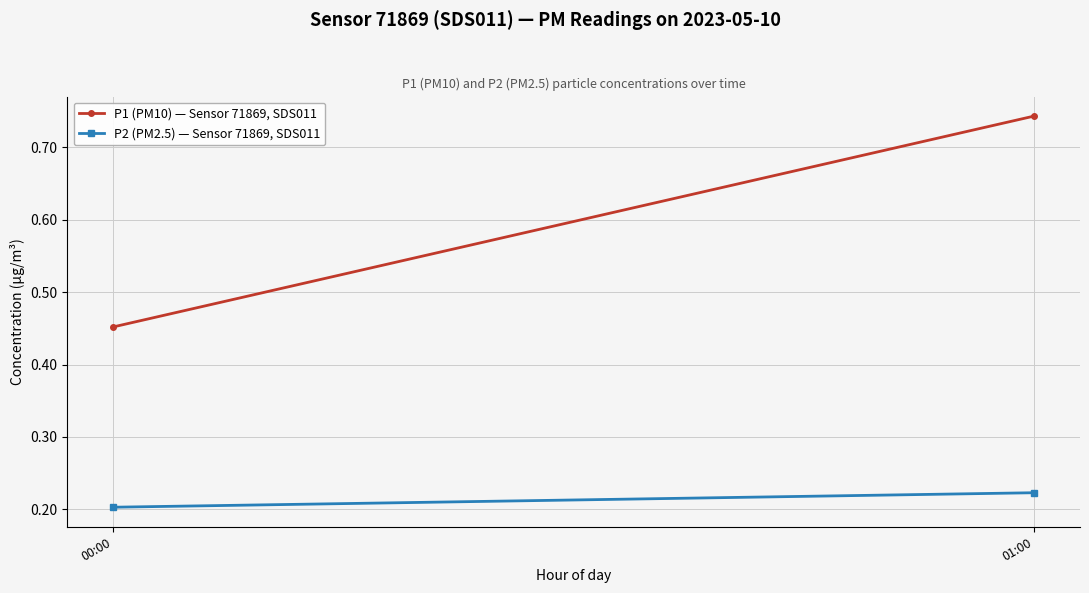

Rank the series at 00:00 from highest to lowest value.

P1 (PM10) — Sensor 71869, SDS011, P2 (PM2.5) — Sensor 71869, SDS011